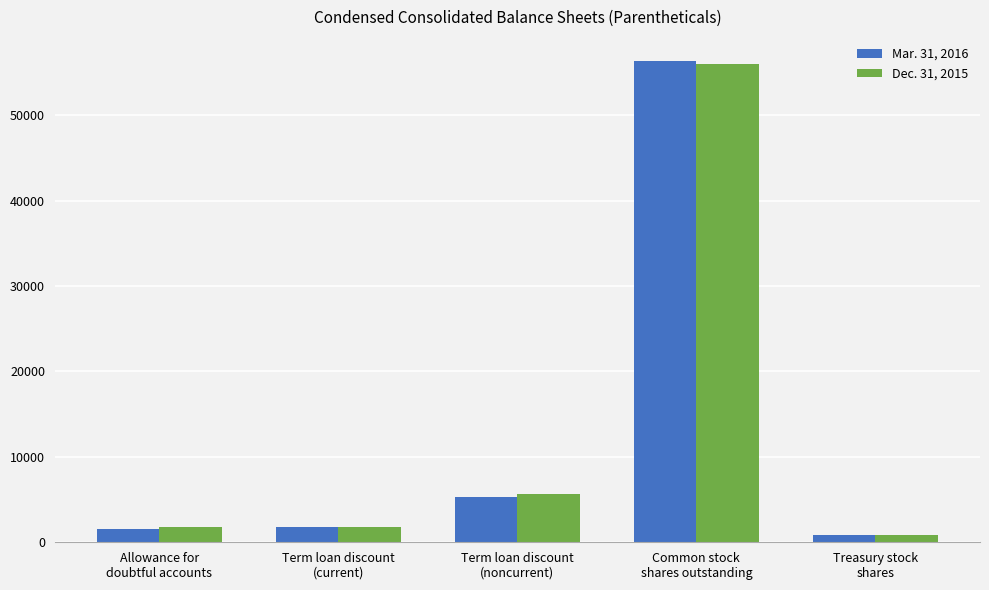

Which series has the widest spread of values?

Mar. 31, 2016